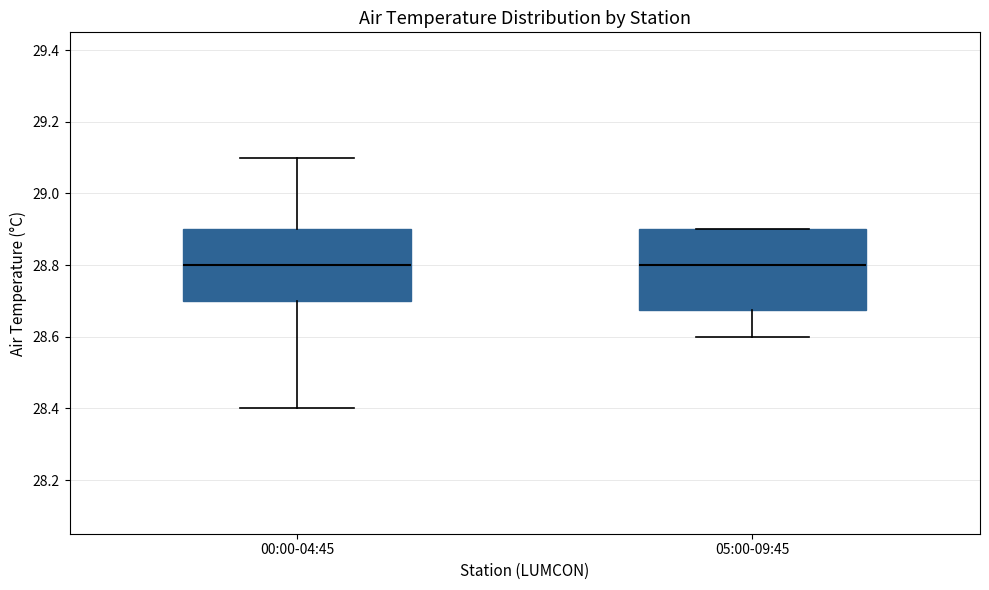

Reading left to right, read every box against the y-axis: the position of its median line, the range the box covers, and the ends of its whiskers. The values are not printed on the chart, so give them approximately, as read against the axis.

00:00-04:45: median 28.80, box 28.70 to 28.90, whiskers 28.40 to 29.10
05:00-09:45: median 28.80, box 28.68 to 28.90, whiskers 28.60 to 28.90